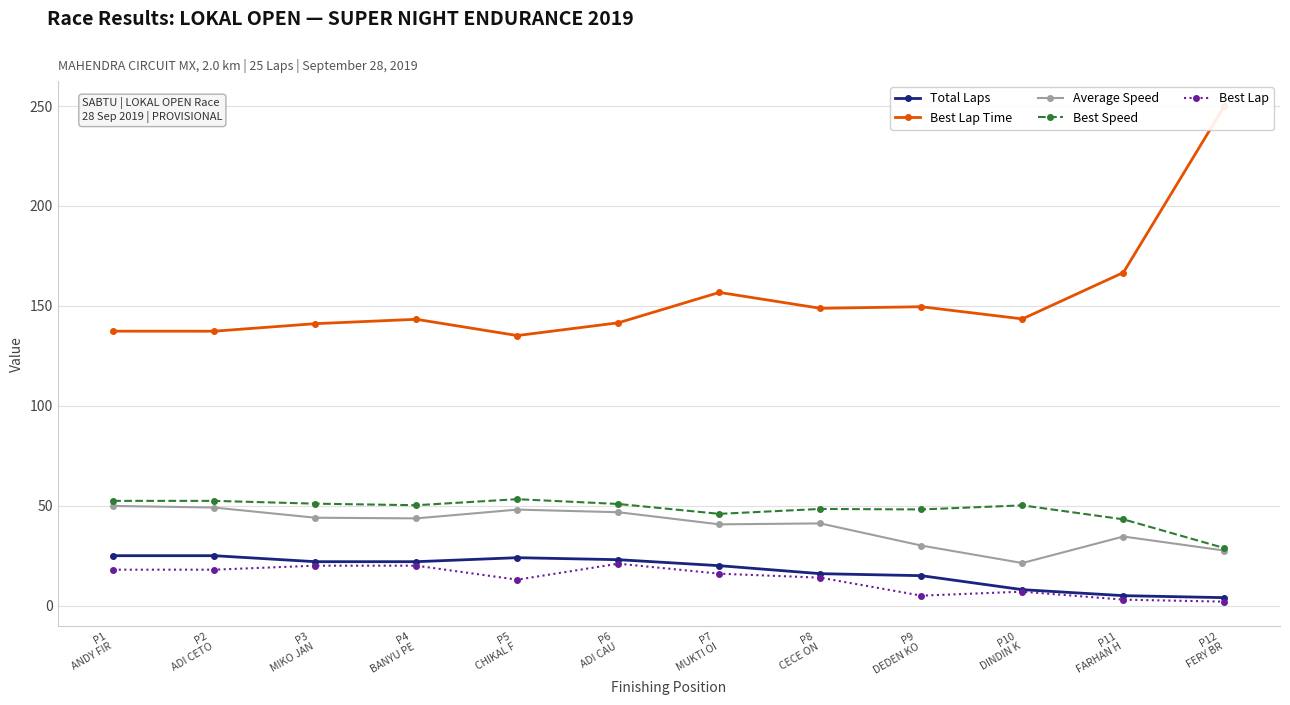

Between P5
CHIKAL F and P11
FARHAN H, which series saw the biggest shift?

Best Lap Time